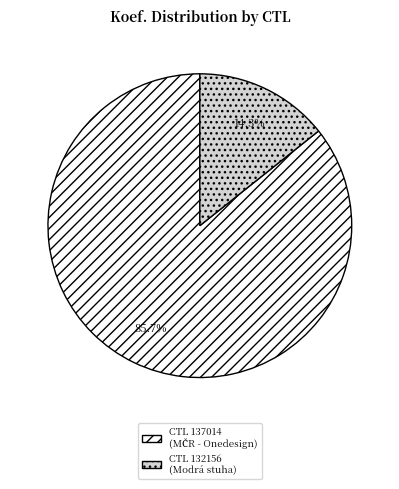

Is there a majority slice in this chart?

Yes